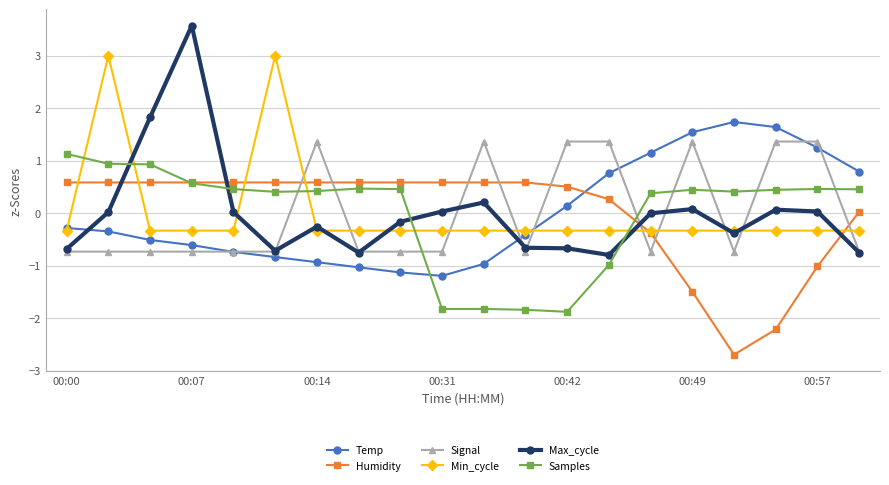

What are all the series names shown in the legend?

Temp, Humidity, Signal, Min_cycle, Max_cycle, Samples